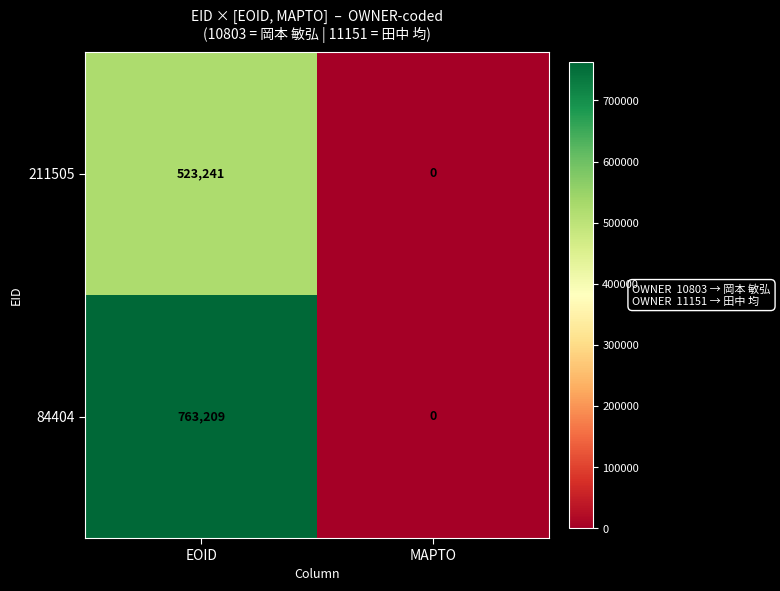

Reading left to right, list all the values displayed in this chart.

211505: EOID=523241	MAPTO=0
84404: EOID=763209	MAPTO=0